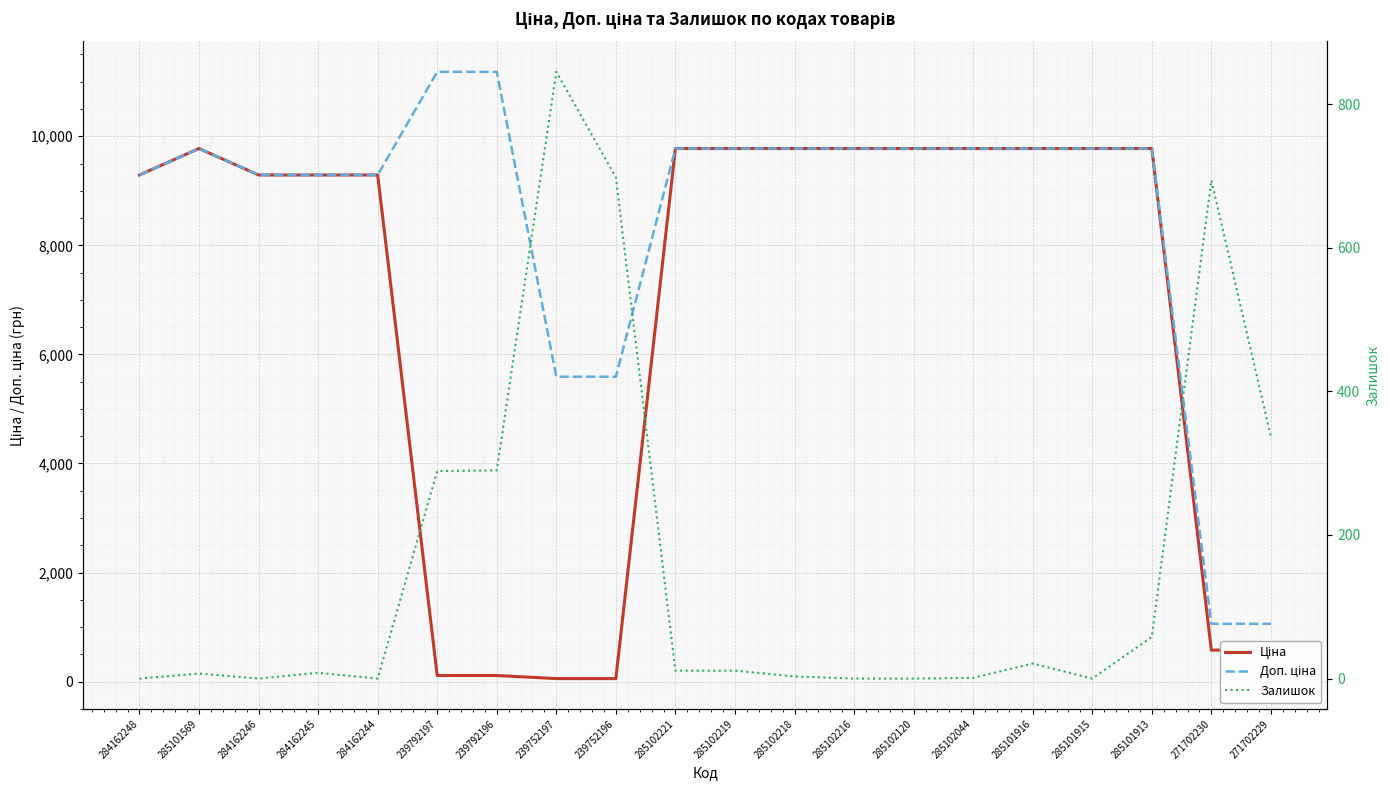

True or false: Доп. ціна and Ціна cross at least once.

False